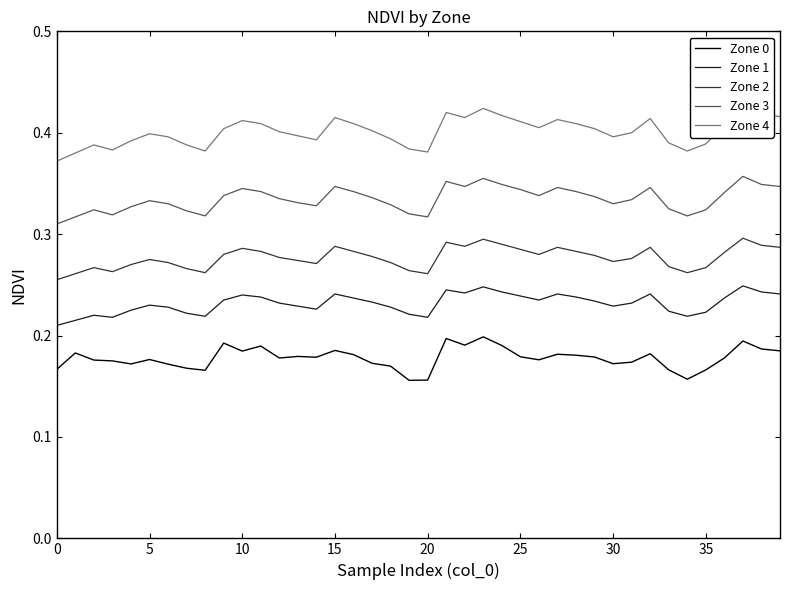

At 26, list the series in order from largest to smallest.

Zone 4, Zone 3, Zone 2, Zone 1, Zone 0